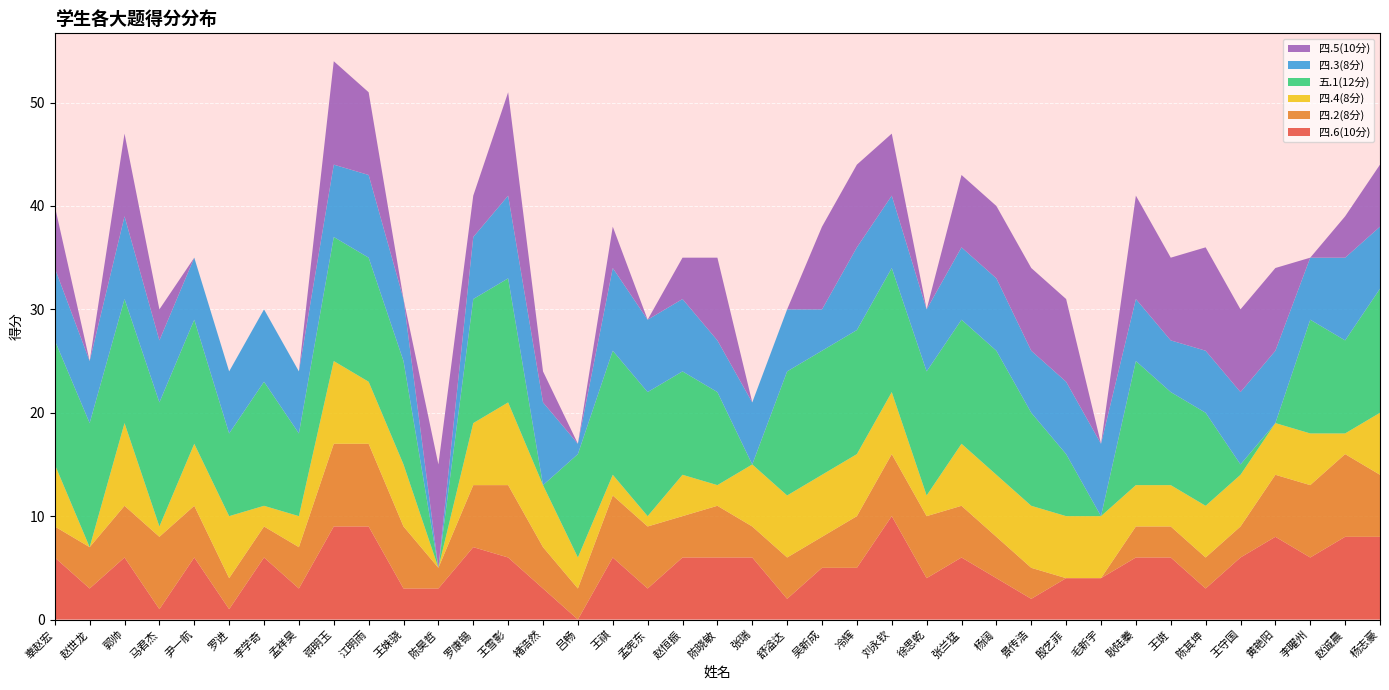

Reading left to right, extract all data points from this chart.

四.6(10分): 辜赵宏=6	赵世龙=3	郭帅=6	马君杰=1	尹一航=6	罗进=1	李学奇=6	孟祥昊=3	蒋明玉=9	江明雨=9	王姝骁=3	陈昊哲=3	罗康锡=7	王雪影=6	褚浩然=3	吕畅=0	王祺=6	孟宪东=3	赵恒振=6	陈晓敏=6	张瑞=6	舒溢达=2	吴新成=5	冷辉=5	刘永钦=10	徐思乾=4	张兰猛=6	杨阔=4	景传浩=2	殷艺菲=4	毛新宇=4	耿陆蓁=6	王斑=6	陈其坤=3	王守国=6	黄艳阳=8	李曜州=6	赵诚晨=8	杨志豪=8
四.2(8分): 辜赵宏=3	赵世龙=4	郭帅=5	马君杰=7	尹一航=5	罗进=3	李学奇=3	孟祥昊=4	蒋明玉=8	江明雨=8	王姝骁=6	陈昊哲=2	罗康锡=6	王雪影=7	褚浩然=4	吕畅=3	王祺=6	孟宪东=6	赵恒振=4	陈晓敏=5	张瑞=3	舒溢达=4	吴新成=3	冷辉=5	刘永钦=6	徐思乾=6	张兰猛=5	杨阔=4	景传浩=3	殷艺菲=0	毛新宇=0	耿陆蓁=3	王斑=3	陈其坤=3	王守国=3	黄艳阳=6	李曜州=7	赵诚晨=8	杨志豪=6
四.4(8分): 辜赵宏=6	赵世龙=0	郭帅=8	马君杰=1	尹一航=6	罗进=6	李学奇=2	孟祥昊=3	蒋明玉=8	江明雨=6	王姝骁=6	陈昊哲=0	罗康锡=6	王雪影=8	褚浩然=6	吕畅=3	王祺=2	孟宪东=1	赵恒振=4	陈晓敏=2	张瑞=6	舒溢达=6	吴新成=6	冷辉=6	刘永钦=6	徐思乾=2	张兰猛=6	杨阔=6	景传浩=6	殷艺菲=6	毛新宇=6	耿陆蓁=4	王斑=4	陈其坤=5	王守国=5	黄艳阳=5	李曜州=5	赵诚晨=2	杨志豪=6
五.1(12分): 辜赵宏=12	赵世龙=12	郭帅=12	马君杰=12	尹一航=12	罗进=8	李学奇=12	孟祥昊=8	蒋明玉=12	江明雨=12	王姝骁=10	陈昊哲=0	罗康锡=12	王雪影=12	褚浩然=0	吕畅=10	王祺=12	孟宪东=12	赵恒振=10	陈晓敏=9	张瑞=0	舒溢达=12	吴新成=12	冷辉=12	刘永钦=12	徐思乾=12	张兰猛=12	杨阔=12	景传浩=9	殷艺菲=6	毛新宇=0	耿陆蓁=12	王斑=9	陈其坤=9	王守国=1	黄艳阳=0	李曜州=11	赵诚晨=9	杨志豪=12
四.3(8分): 辜赵宏=7	赵世龙=6	郭帅=8	马君杰=6	尹一航=6	罗进=6	李学奇=7	孟祥昊=6	蒋明玉=7	江明雨=8	王姝骁=6	陈昊哲=0	罗康锡=6	王雪影=8	褚浩然=8	吕畅=1	王祺=8	孟宪东=7	赵恒振=7	陈晓敏=5	张瑞=6	舒溢达=6	吴新成=4	冷辉=8	刘永钦=7	徐思乾=6	张兰猛=7	杨阔=7	景传浩=6	殷艺菲=7	毛新宇=7	耿陆蓁=6	王斑=5	陈其坤=6	王守国=7	黄艳阳=7	李曜州=6	赵诚晨=8	杨志豪=6
四.5(10分): 辜赵宏=6	赵世龙=0	郭帅=8	马君杰=3	尹一航=0	罗进=0	李学奇=0	孟祥昊=0	蒋明玉=10	江明雨=8	王姝骁=0	陈昊哲=10	罗康锡=4	王雪影=10	褚浩然=3	吕畅=0	王祺=4	孟宪东=0	赵恒振=4	陈晓敏=8	张瑞=0	舒溢达=0	吴新成=8	冷辉=8	刘永钦=6	徐思乾=0	张兰猛=7	杨阔=7	景传浩=8	殷艺菲=8	毛新宇=0	耿陆蓁=10	王斑=8	陈其坤=10	王守国=8	黄艳阳=8	李曜州=0	赵诚晨=4	杨志豪=6